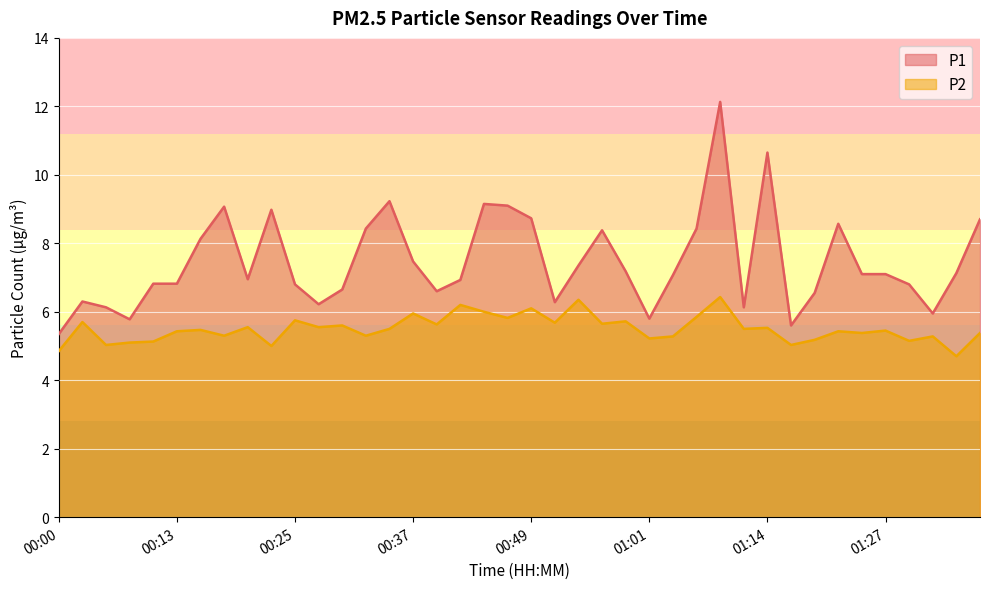

What are all the series names shown in the legend?

P1, P2